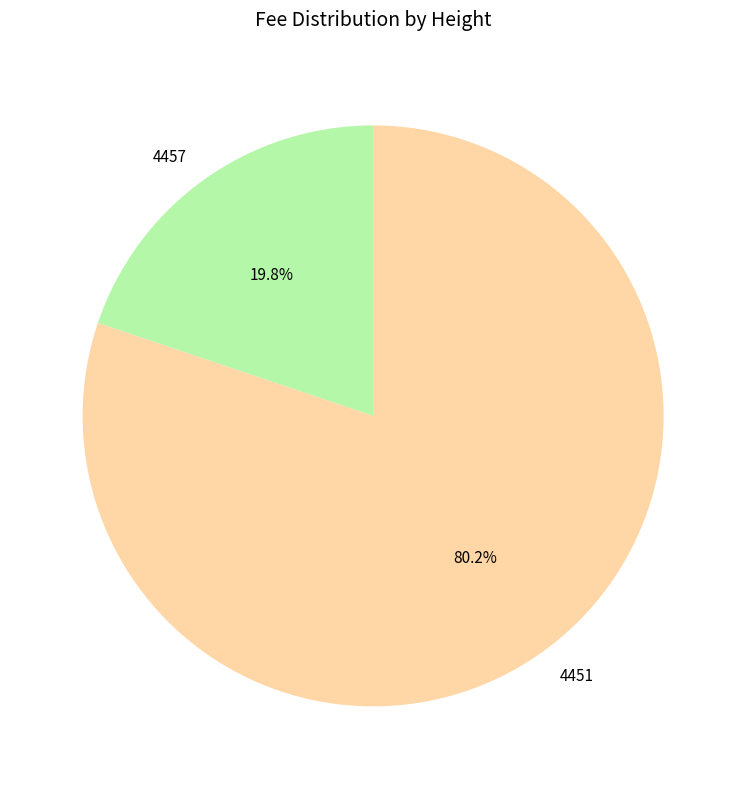

To the nearest percent, what percentage of the pie is 4457?

20%